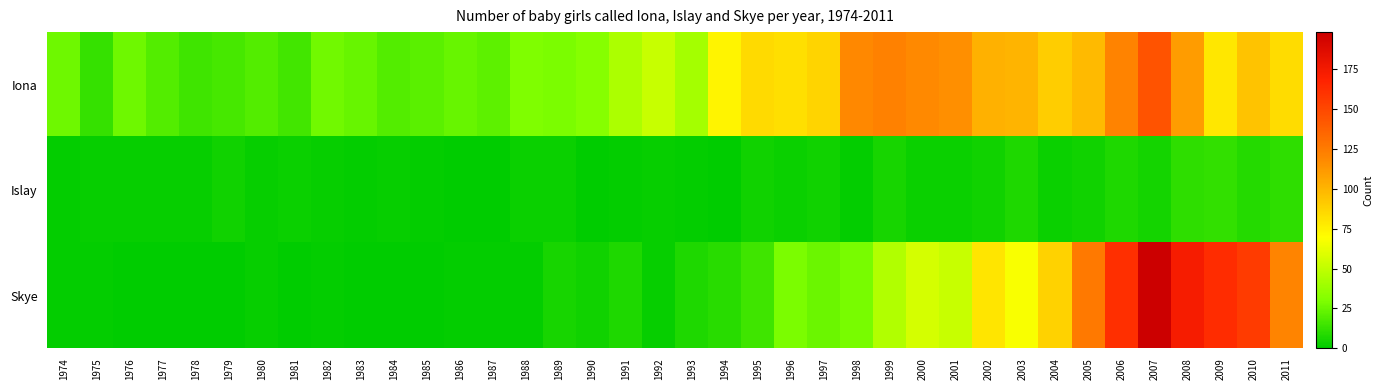

Rank the series at 1985 from lowest to highest value.

Skye, Islay, Iona